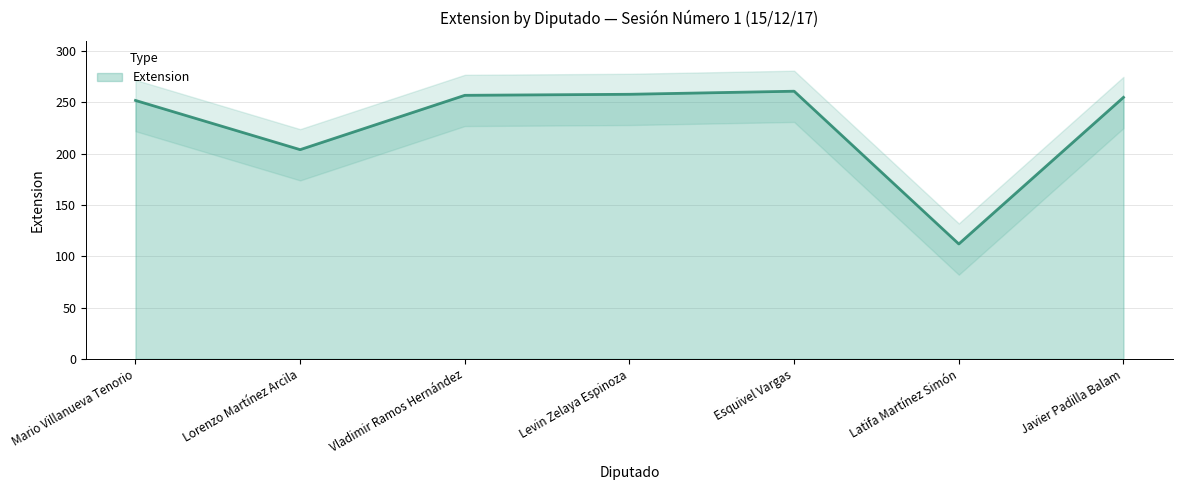

How many categories are shown in the chart?

7